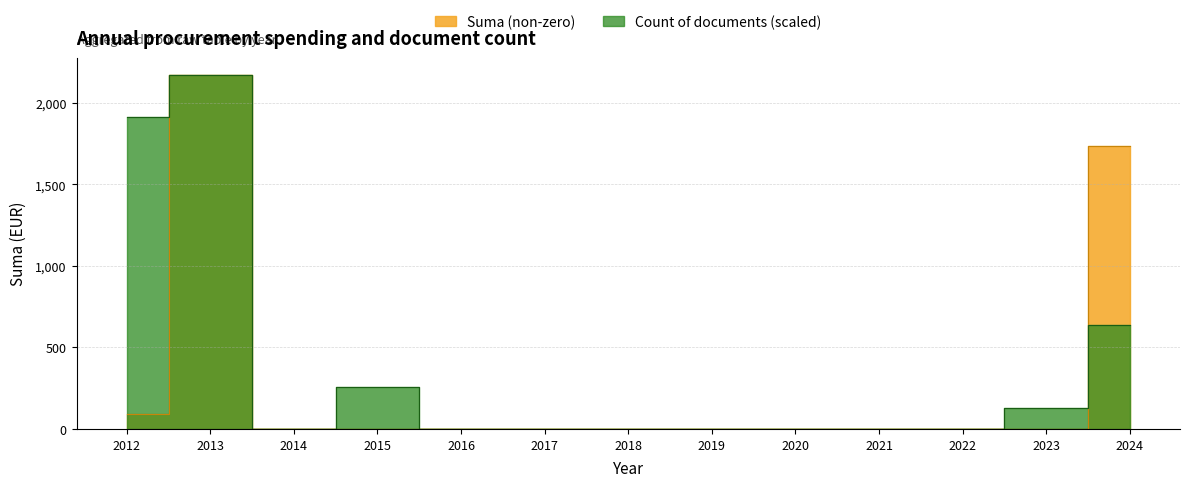

Reading left to right, what are all the values shown in this chart?

Suma (non-zero): 2012=94.2	2013=2168.3	2014=0.0	2015=0.0	2016=0.0	2017=0.0	2018=0.0	2019=0.0	2020=0.0	2021=0.0	2022=0.0	2023=0.0	2024=1735.0
Count of documents: 2012=1913.2	2013=2168.3	2014=0.0	2015=255.1	2016=0.0	2017=0.0	2018=0.0	2019=0.0	2020=0.0	2021=0.0	2022=0.0	2023=127.5	2024=637.7